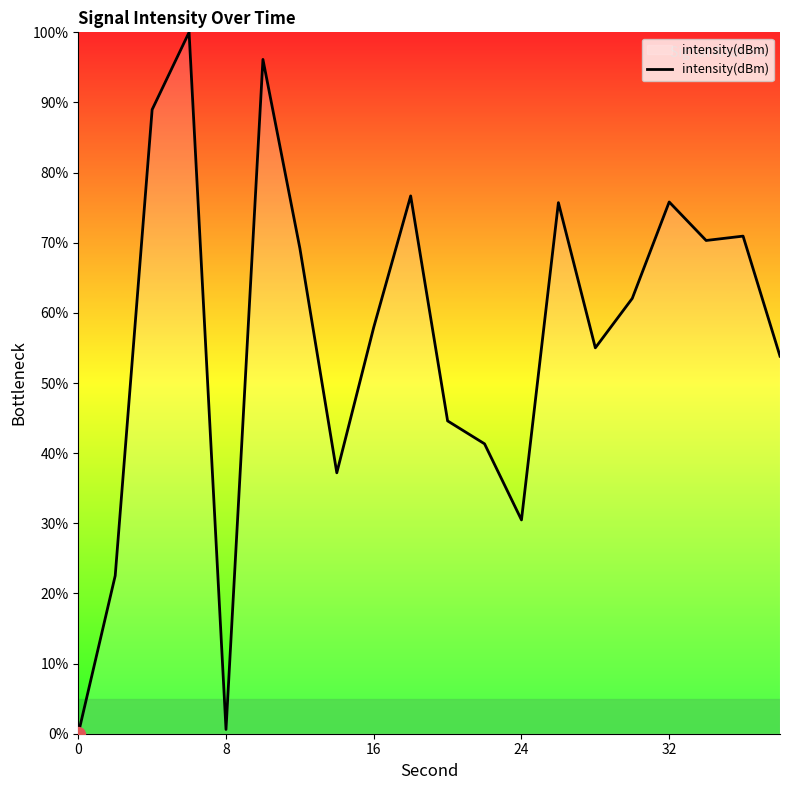

How many values are above zero?

19